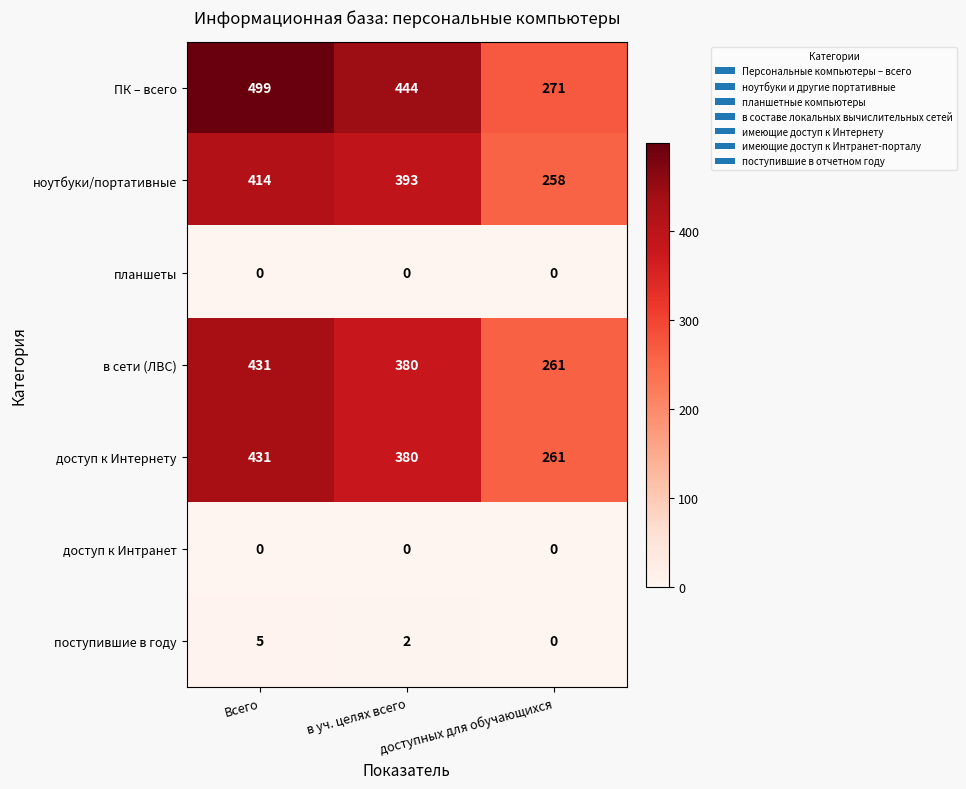

At which label does поступившие в году first exceed 2?

Всего